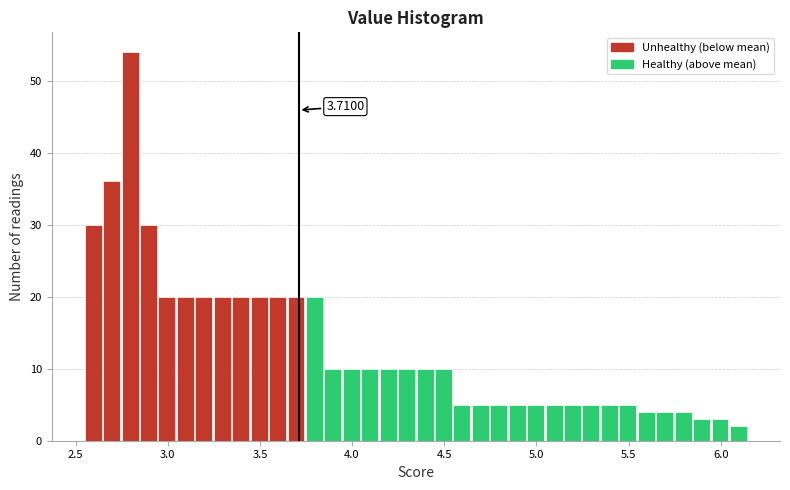

Read against the x-axis, roughly where is the centre of the tallest bar?

2.80